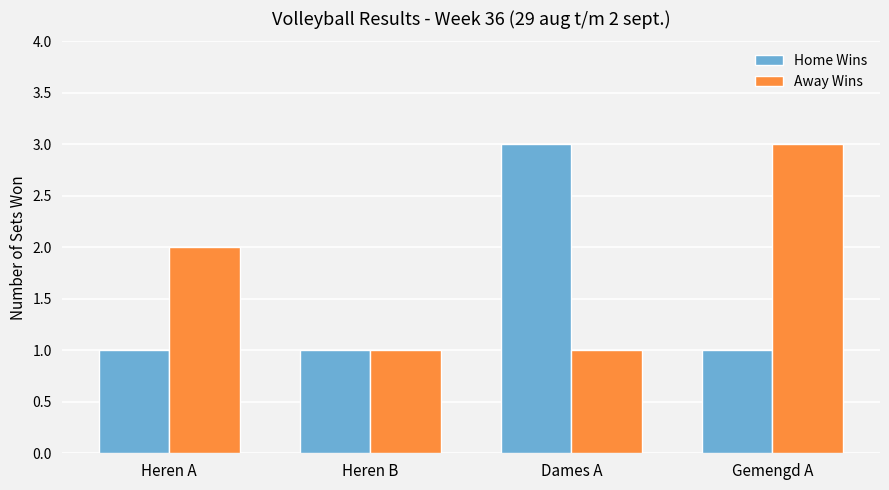

Count the number of data series in this chart.

2